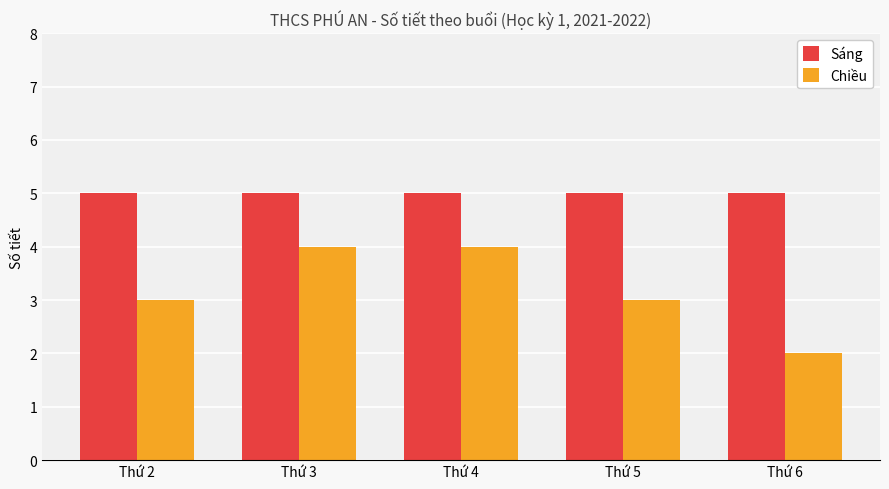

What is the total value across all series at Thứ 3?

9